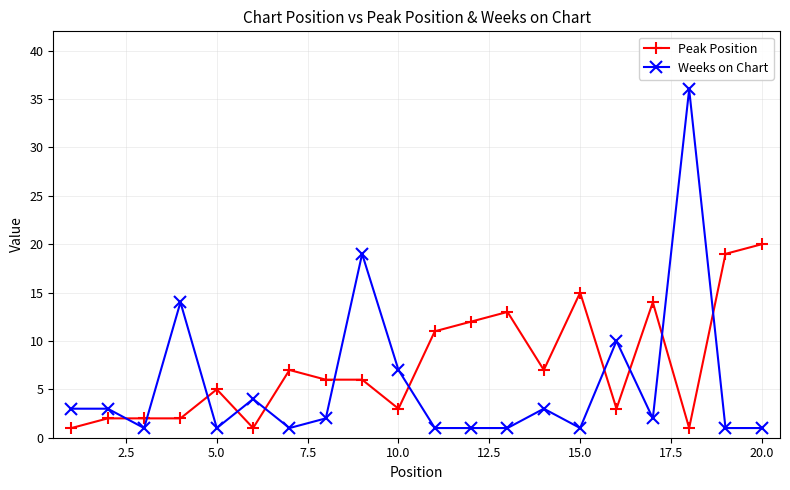

List the series in order of their overall mean, lowest first.

Weeks on Chart, Peak Position